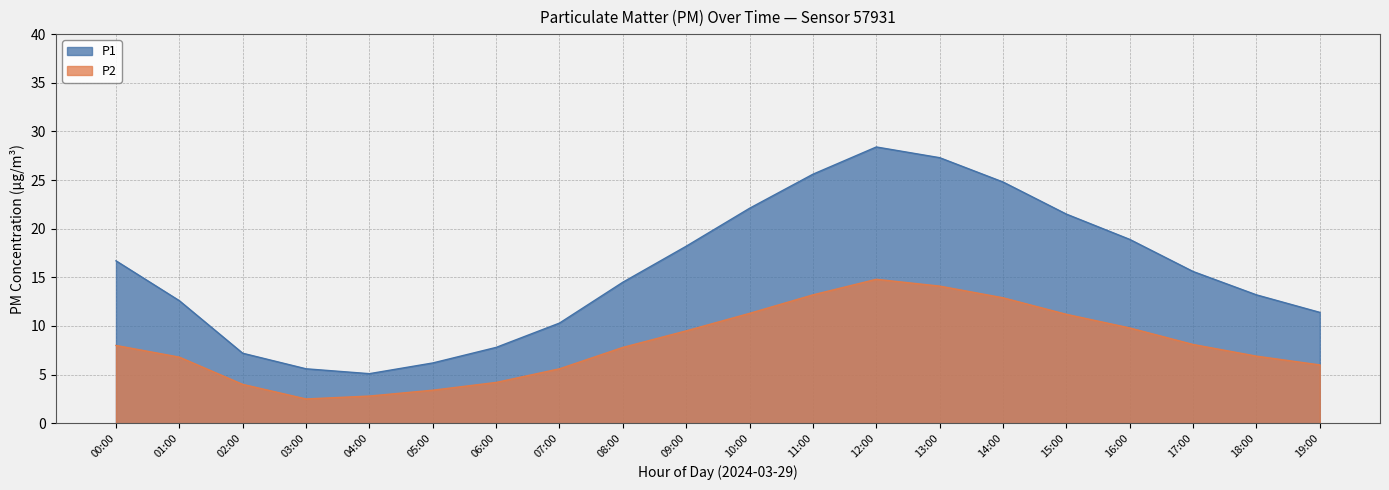

Where is the first local maximum for P1?

12:00